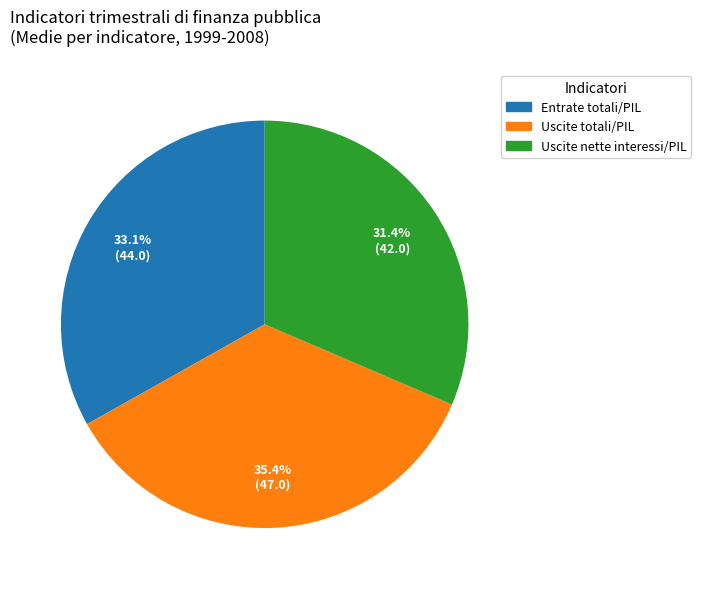

Is there any slice that represents more than half of the pie?

No